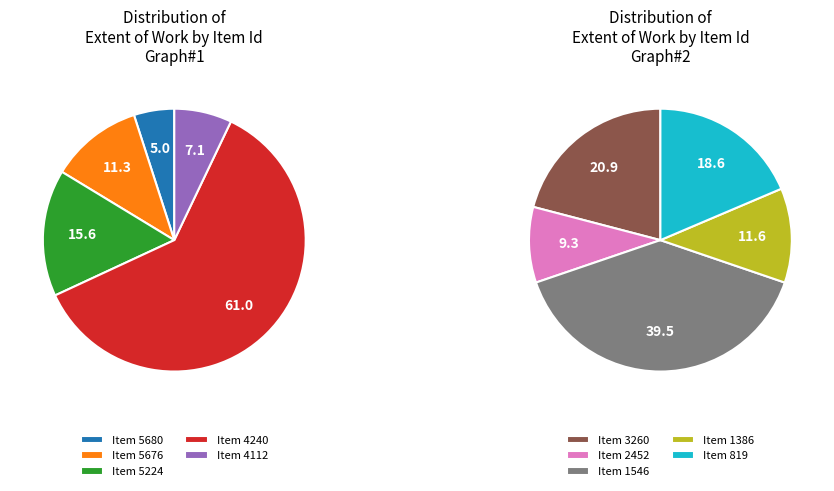

Is there a majority slice in this chart?

No